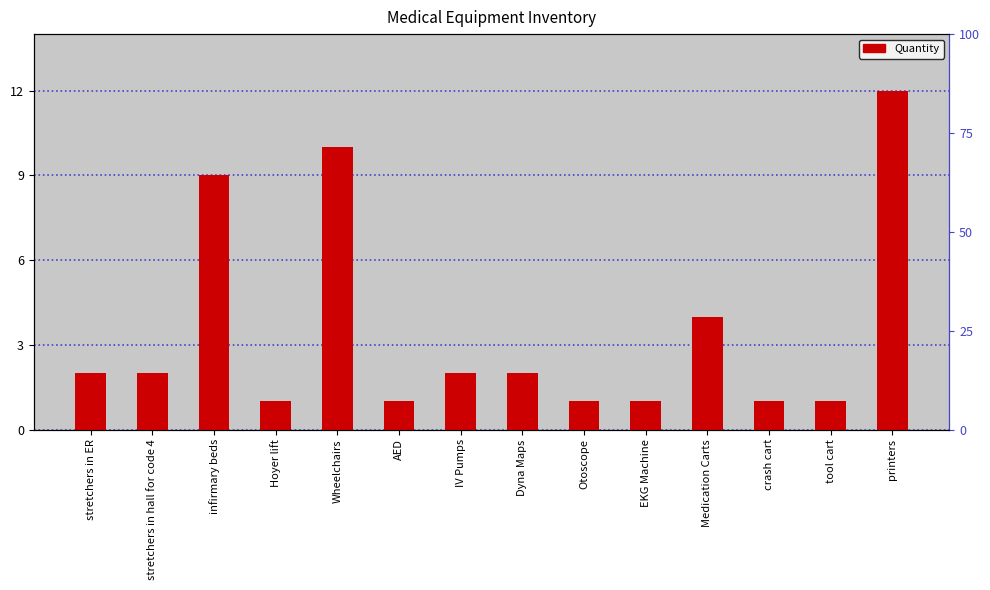

Which has a higher value, Wheelchairs or Dyna Maps?

Wheelchairs